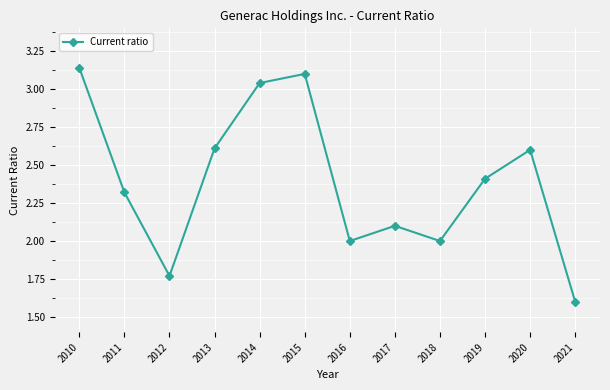

Is it true that the value at 2016 is 2.0?

True